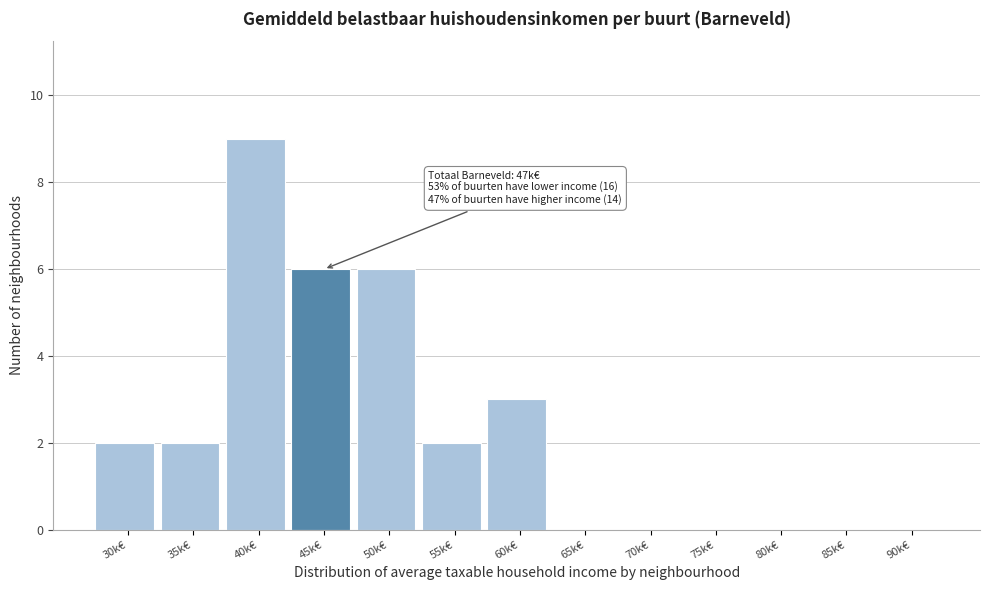

Reading right to left, extract all data points from this chart.

90k€=0	85k€=0	80k€=0	75k€=0	70k€=0	65k€=0	60k€=3	55k€=2	50k€=6	45k€=6	40k€=9	35k€=2	30k€=2